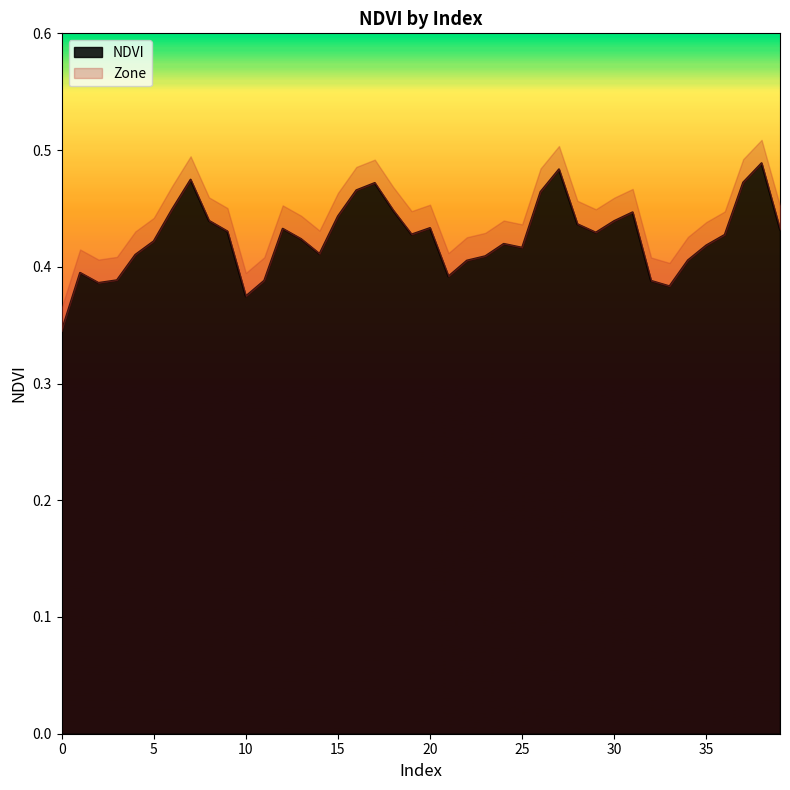

True or false: the data shows 0.4 at 8.

True